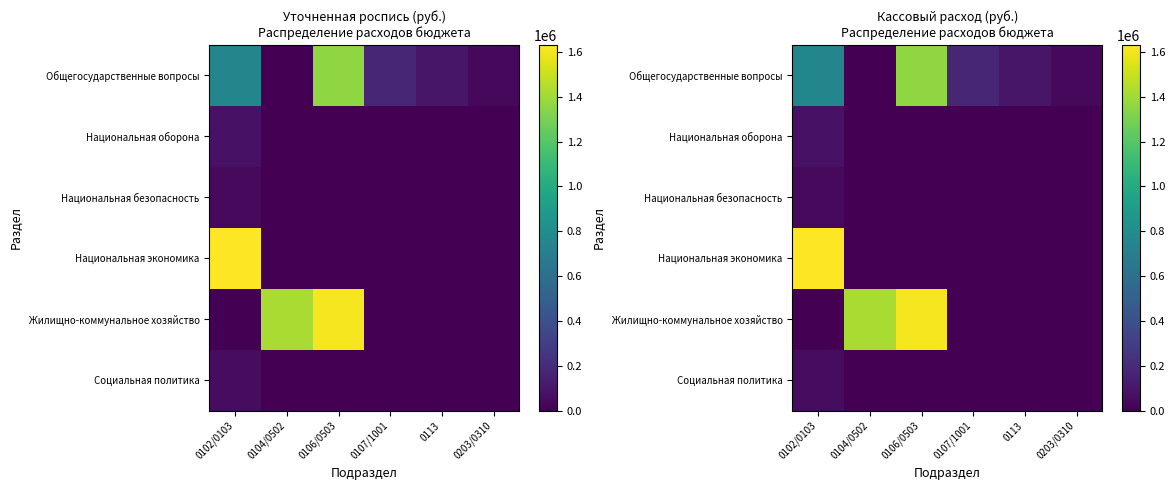

Between 0102/0103 and 0203/0310, which is larger?

0102/0103